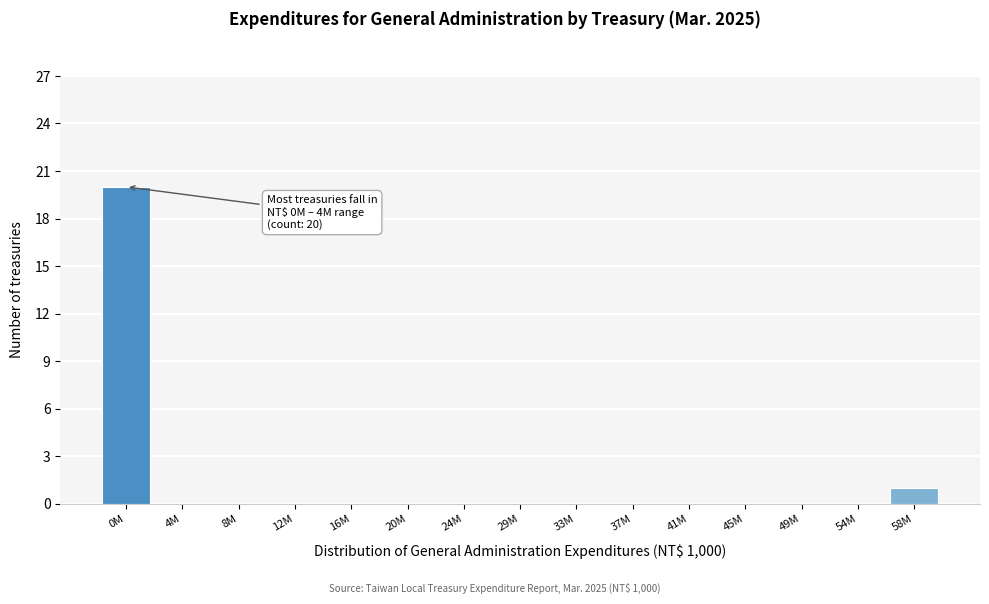

Reading left to right, list all the values displayed in this chart.

0M=20	4M=0	8M=0	12M=0	16M=0	20M=0	24M=0	29M=0	33M=0	37M=0	41M=0	45M=0	49M=0	54M=0	58M=1